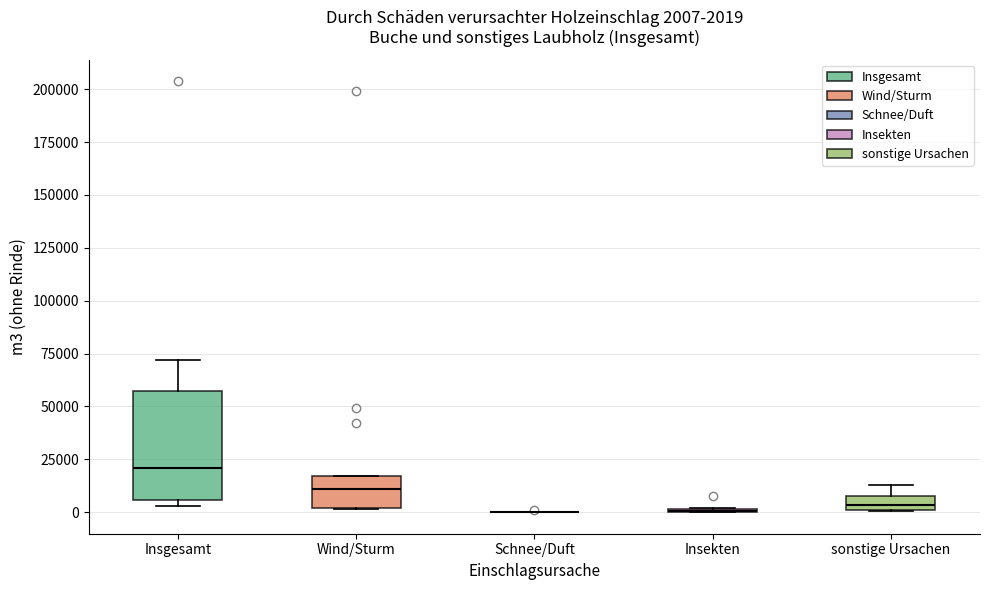

Comparing the boxes themselves (not the whiskers), which one is the tallest?

Insgesamt